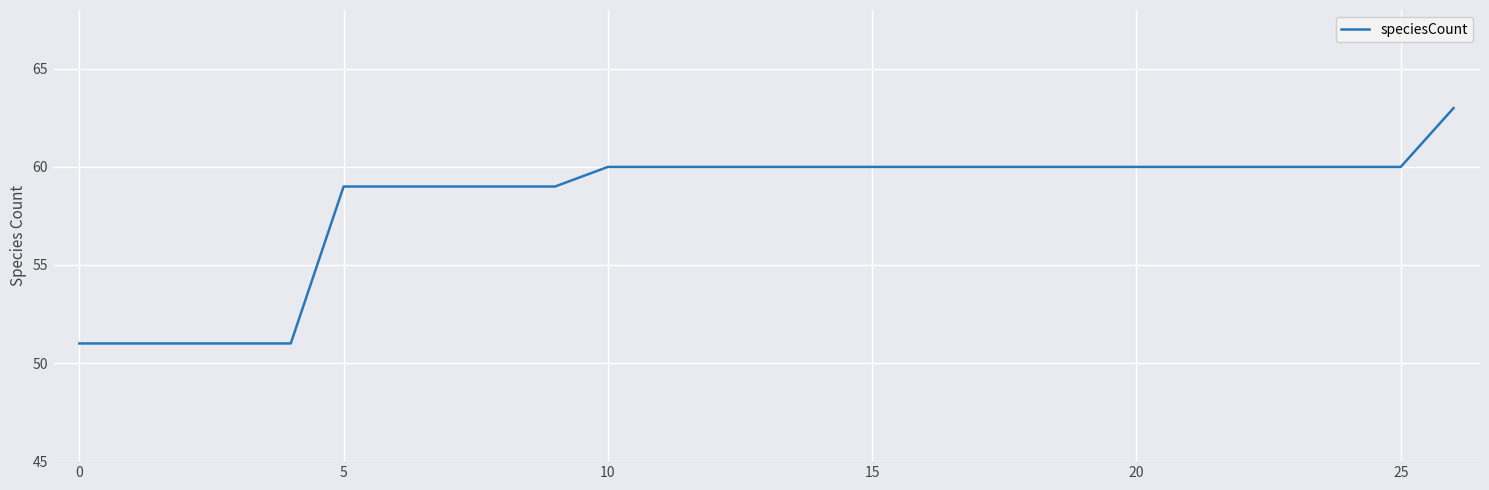

What is the maximum value shown in the chart?

63